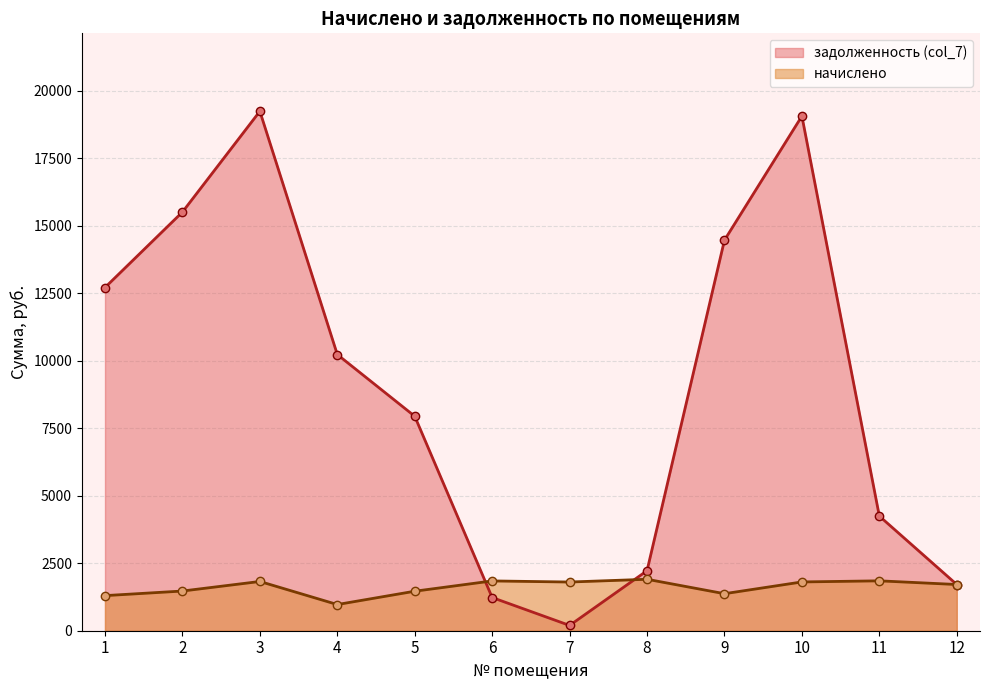

True or false: начислено line and задолженность (col_7) line cross at least once.

True